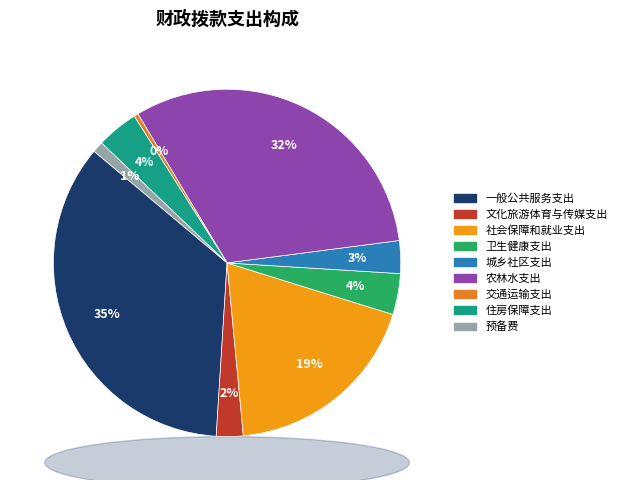

Is there any slice that represents more than half of the pie?

No